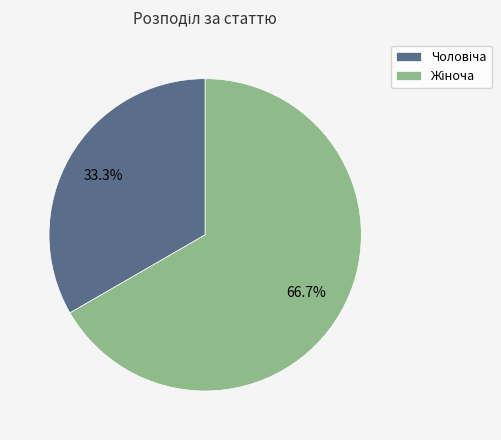

Is there any slice that represents more than half of the pie?

Yes